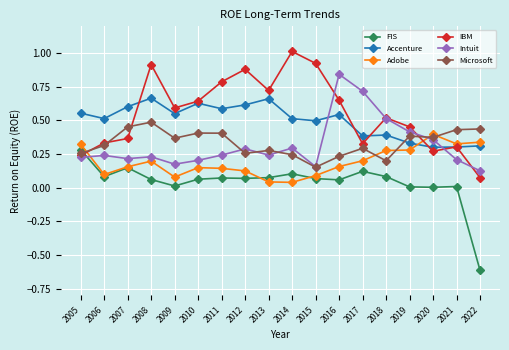

At which category does Accenture reach its first local valley?

2006